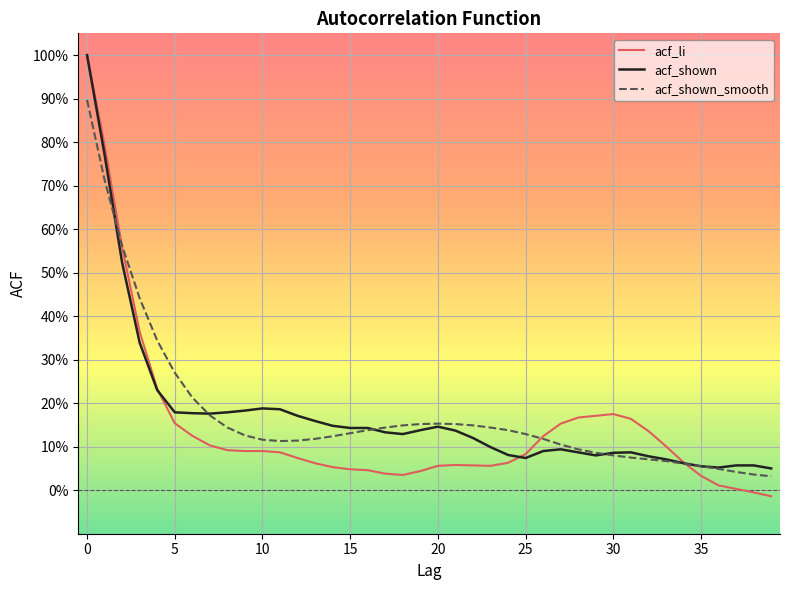

What is the average value of the acf_shown_smooth series?

0.2